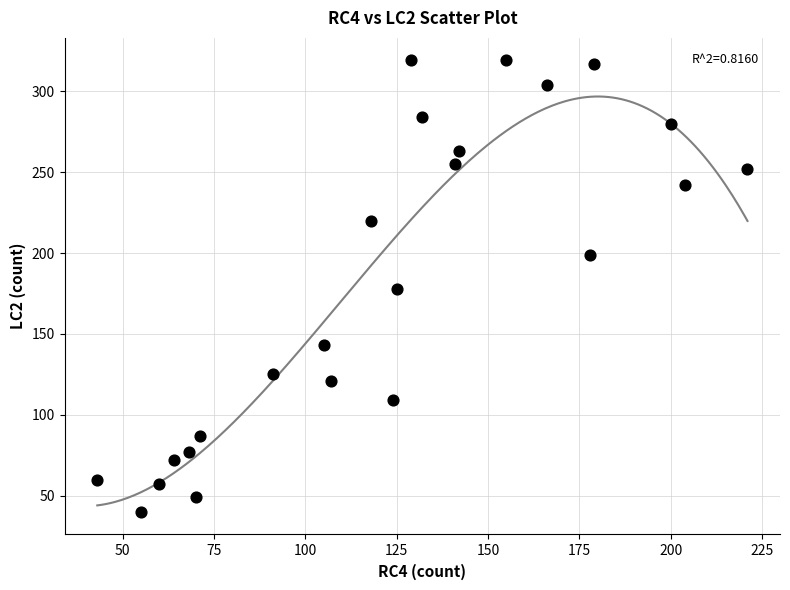

What is the range of X values (max minus min)?

178